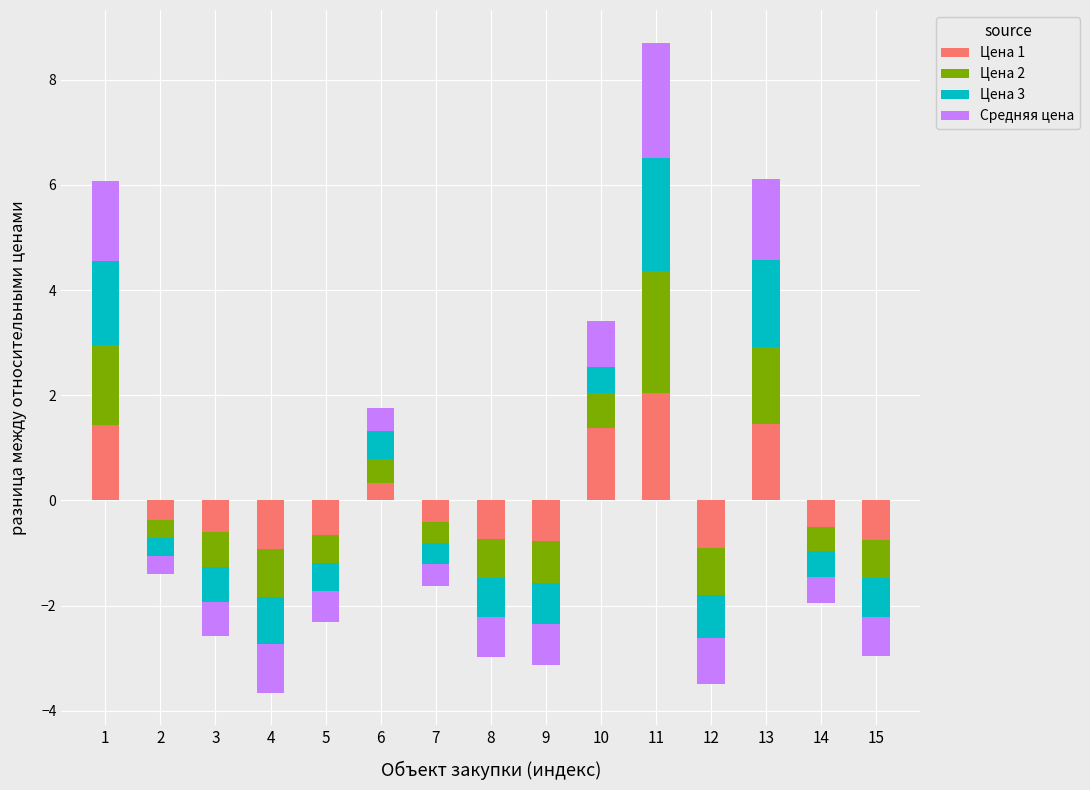

Which series changed the most between 13 and 15?

Цена 3